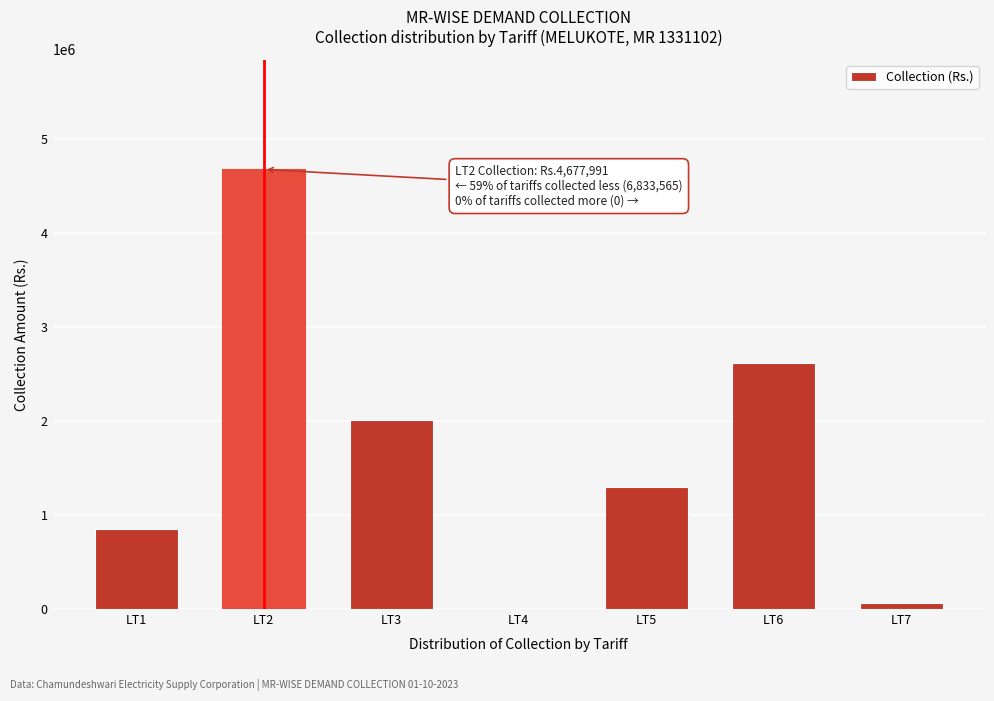

Reading left to right, list all the values displayed in this chart.

LT1=853825	LT2=4677991	LT3=2009096	LT4=0	LT5=1294410	LT6=2616657	LT7=59577